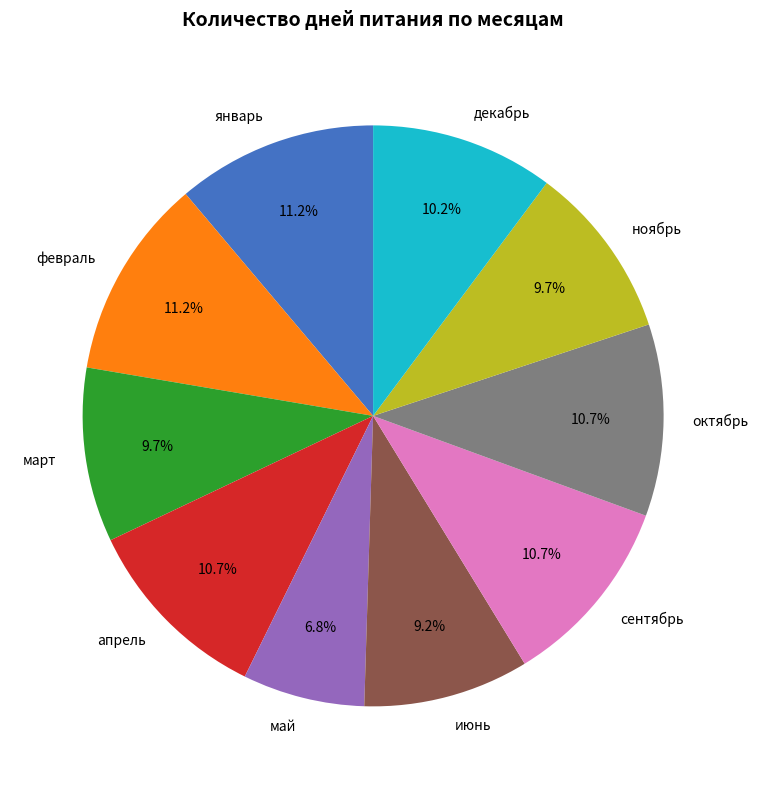

To the nearest percent, what is the combined percentage of октябрь and июнь?

20%